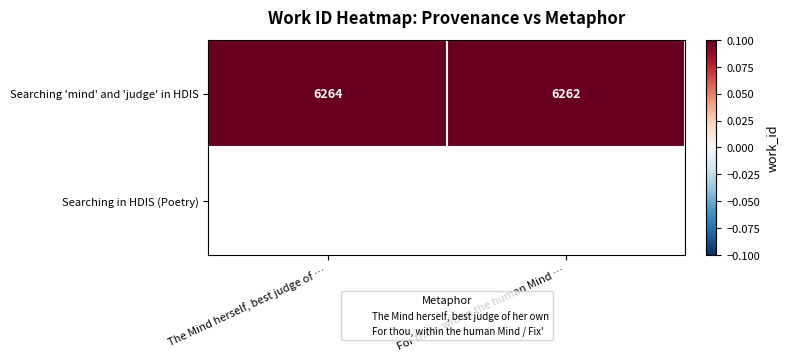

The value of Searching 'mind' and 'judge' in HDIS at For thou, within the human Mind … is 10495. True or false?

False